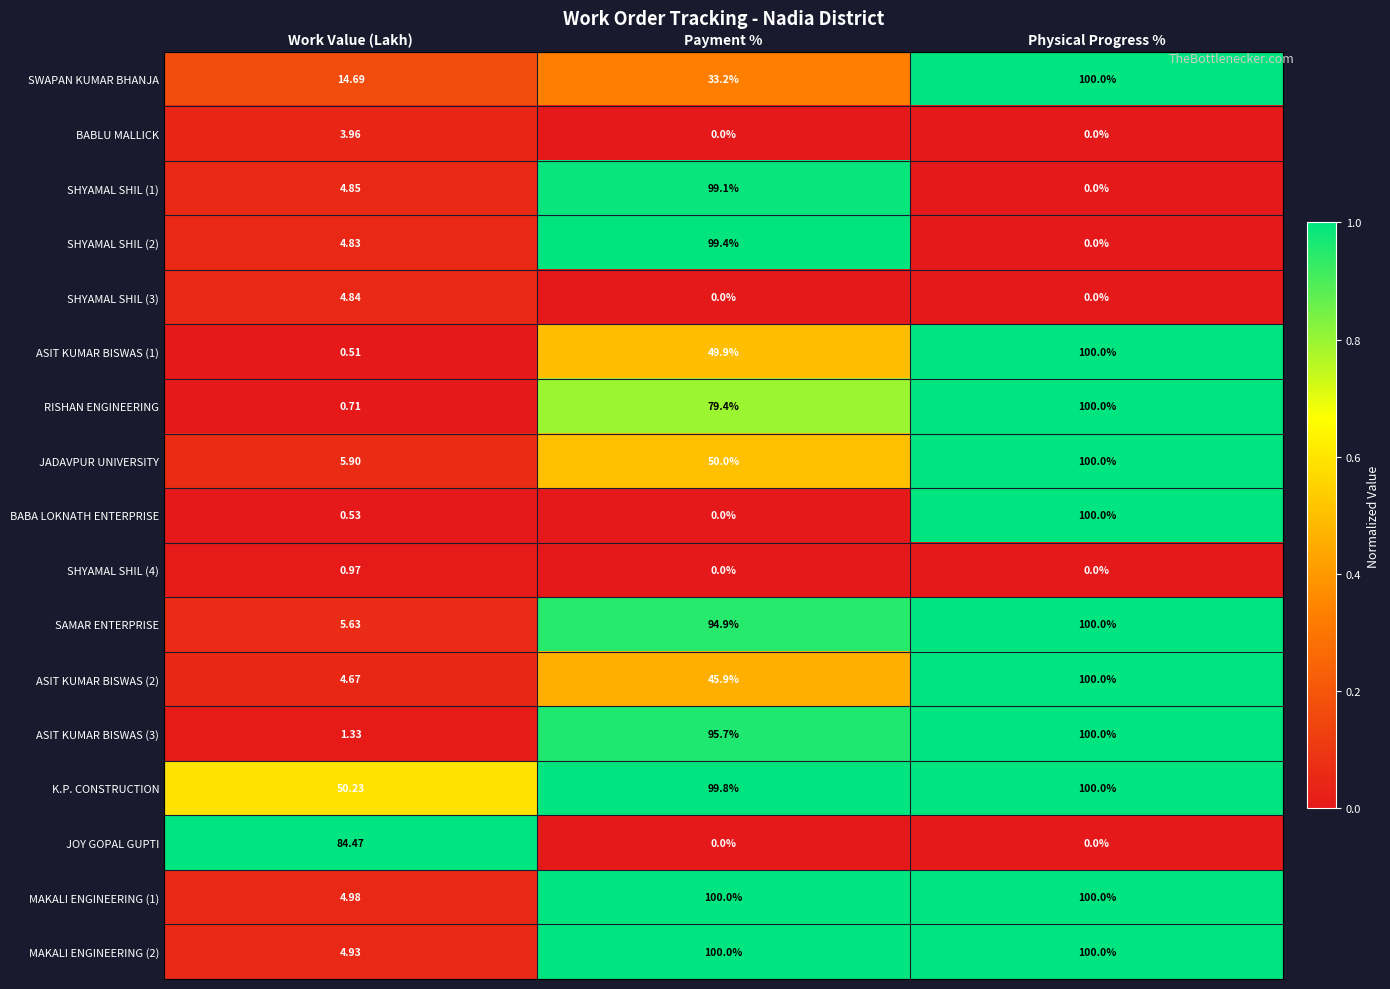

Which series has the widest spread of values?

BABA LOKNATH ENTERPRISE